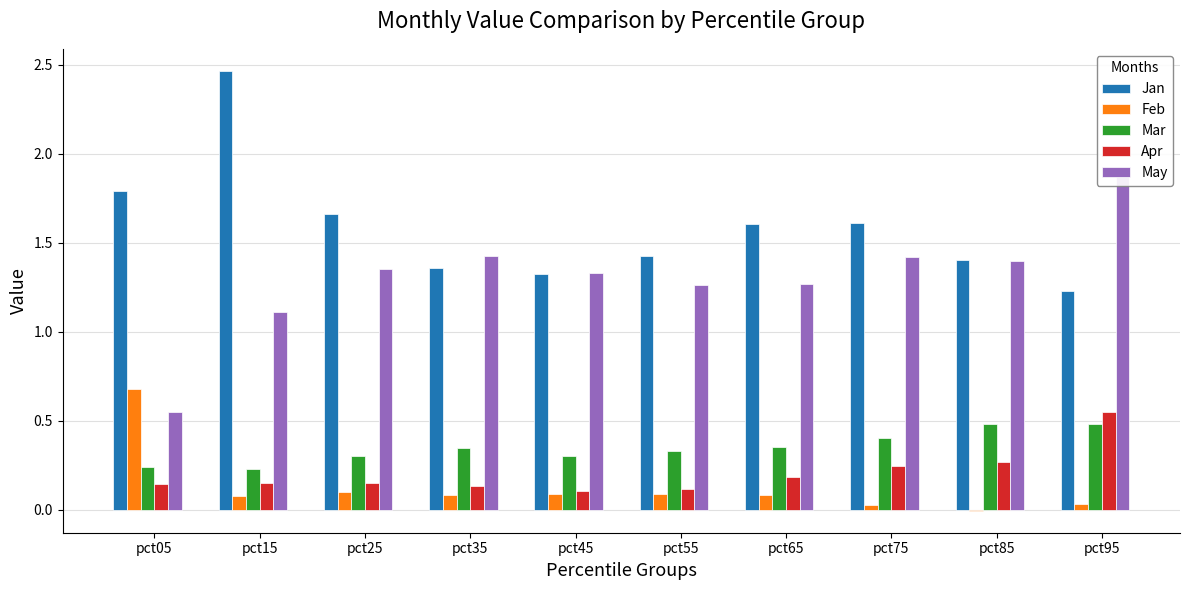

Reading right to left, what are all the values shown in this chart?

Jan: 1.2	1.4	1.6	1.6	1.4	1.3	1.4	1.7	2.5	1.8
Feb: 0.0	-0.0	0.0	0.1	0.1	0.1	0.1	0.1	0.1	0.7
Mar: 0.5	0.5	0.4	0.4	0.3	0.3	0.3	0.3	0.2	0.2
Apr: 0.5	0.3	0.2	0.2	0.1	0.1	0.1	0.1	0.1	0.1
May: 1.9	1.4	1.4	1.3	1.3	1.3	1.4	1.4	1.1	0.5